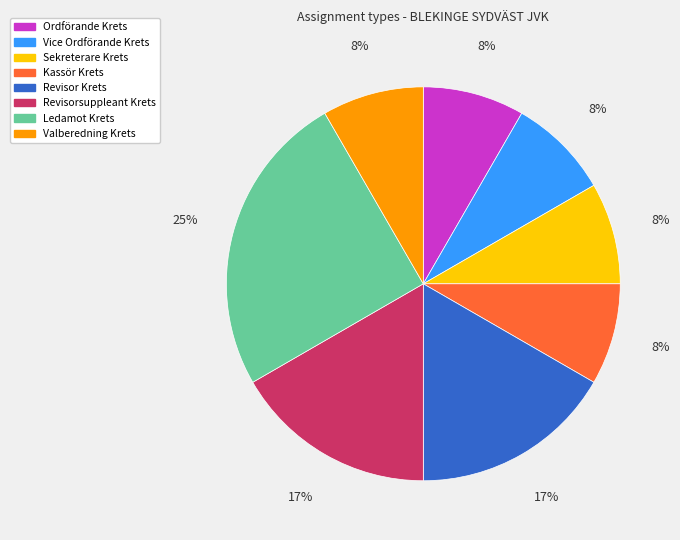

Count the number of slices in the pie.

8